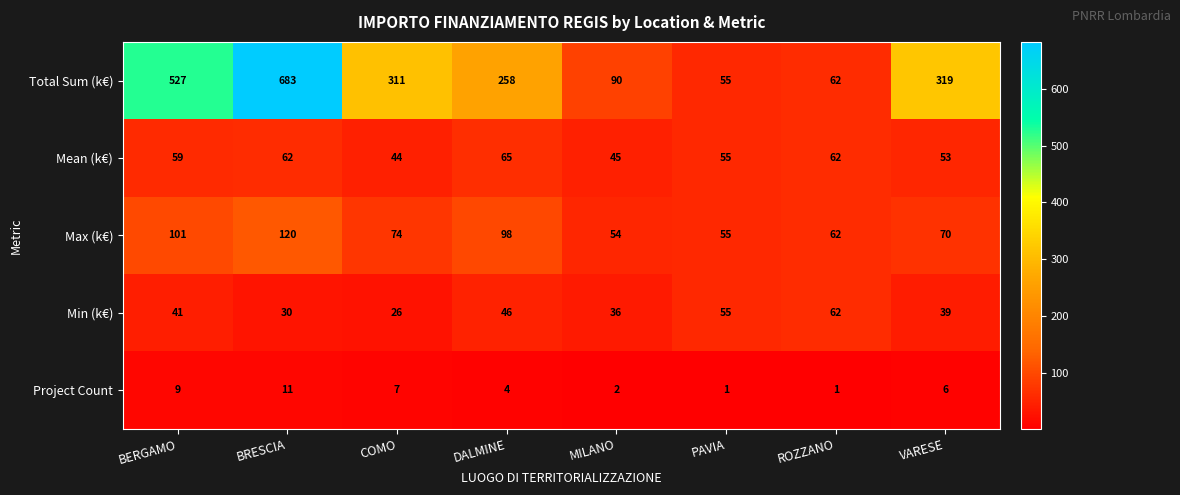

The value of Mean (k€) at BERGAMO is 21. True or false?

False